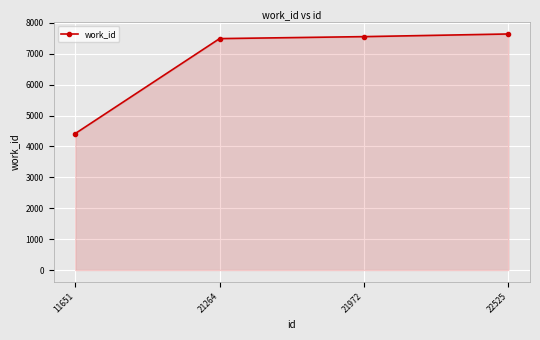

What is the difference between the maximum and minimum values?

3224